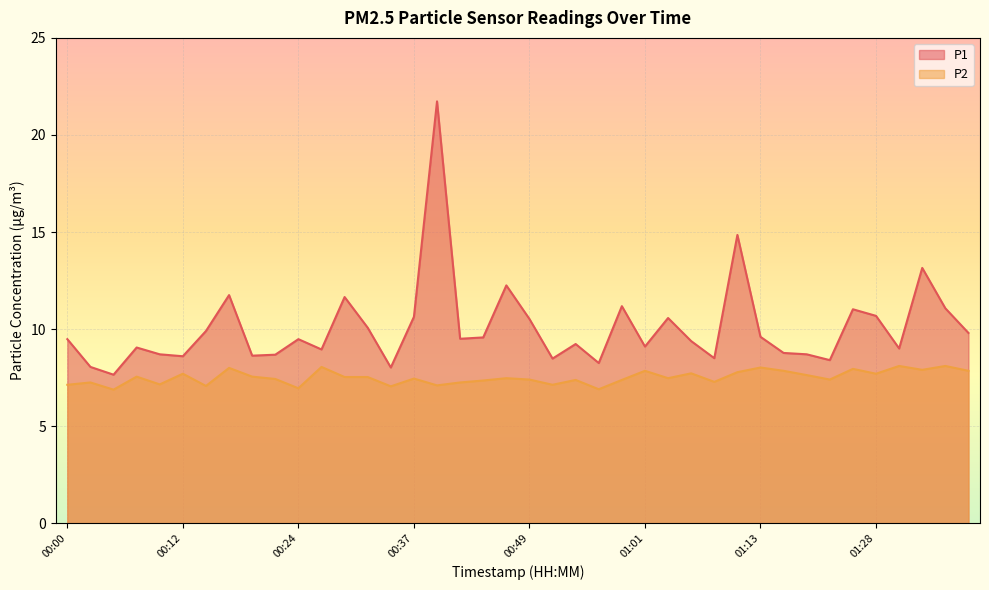

True or false: P2 and P1 cross at least once.

False